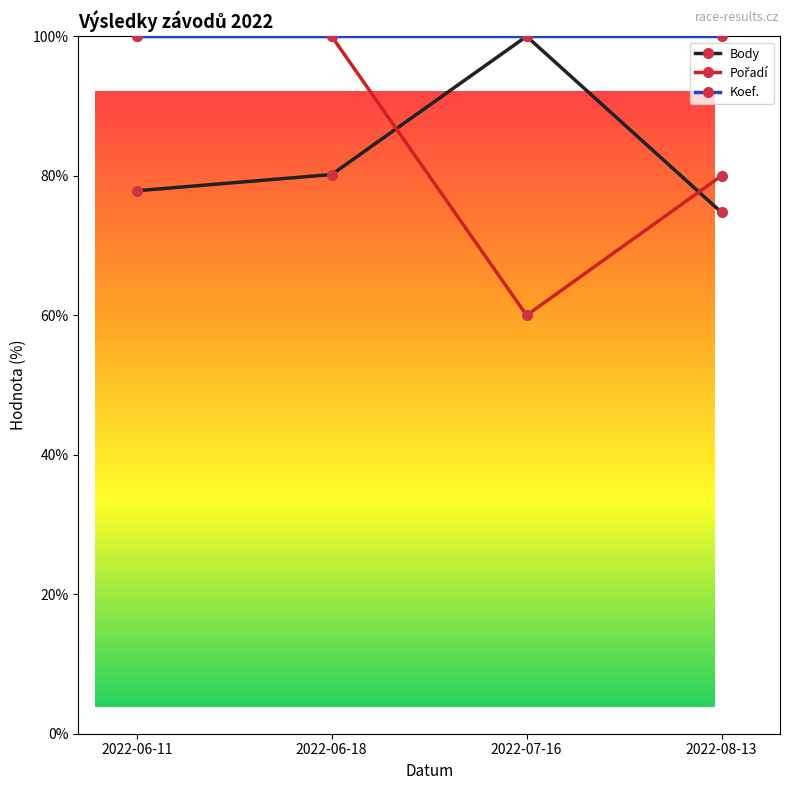

Is the value of Pořadí at 2022-07-16 greater than the value of Body at 2022-07-16?

No